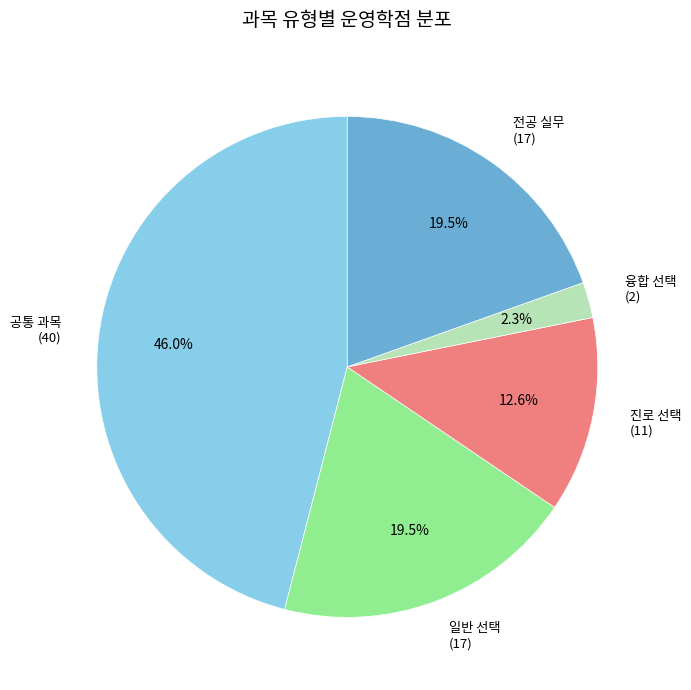

What portion of the pie excludes 일반 선택 (17)?

80.5%